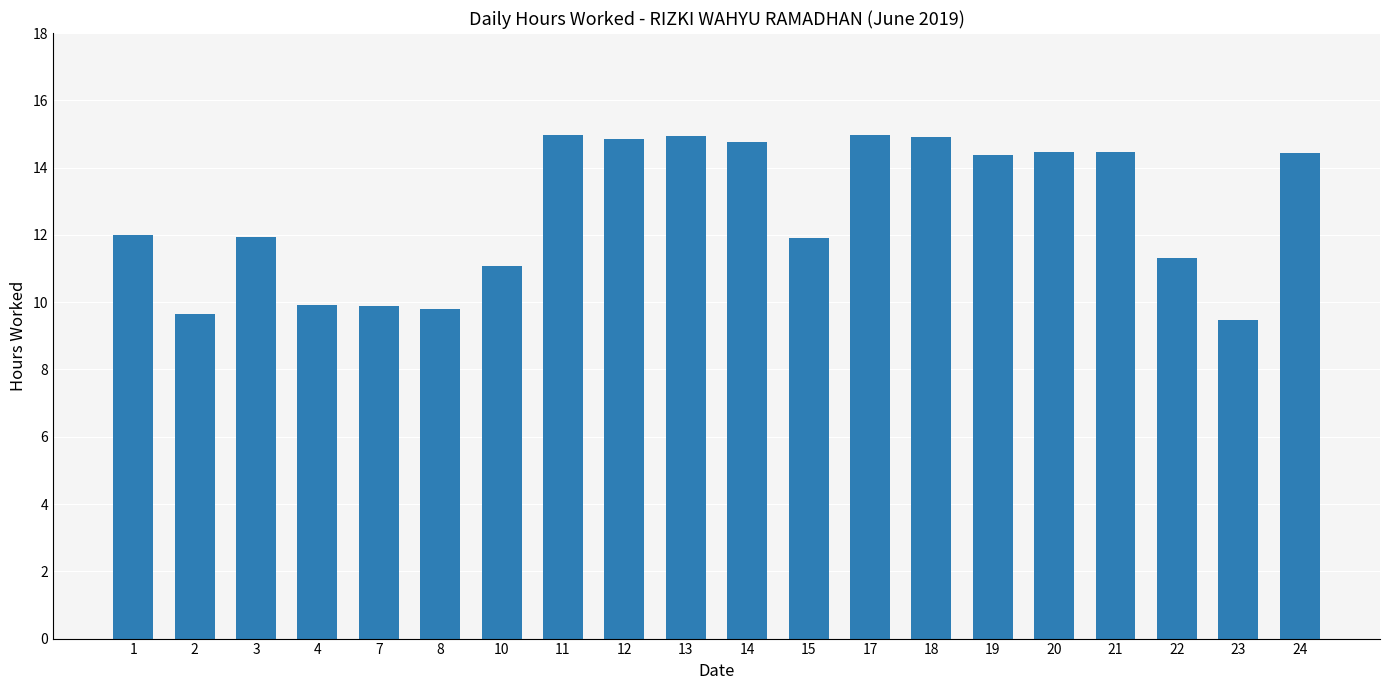

Which has a higher value, 7 or 23?

7